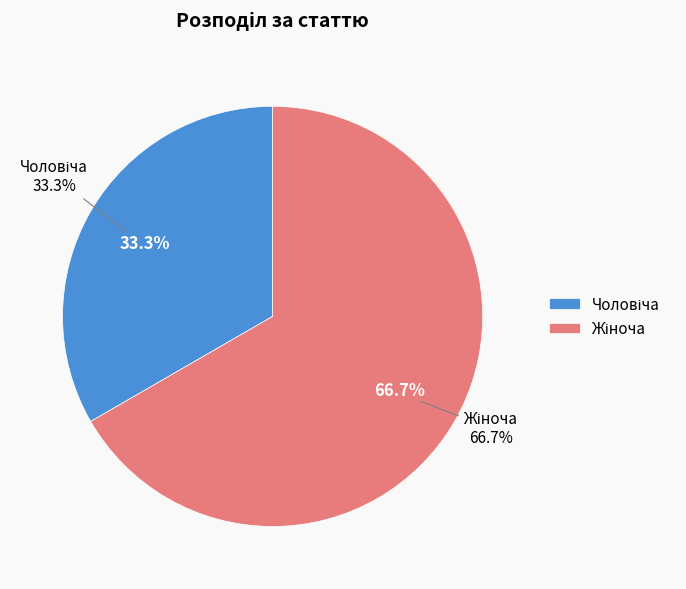

To the nearest percent, what percentage of the pie is Чоловіча?

33%